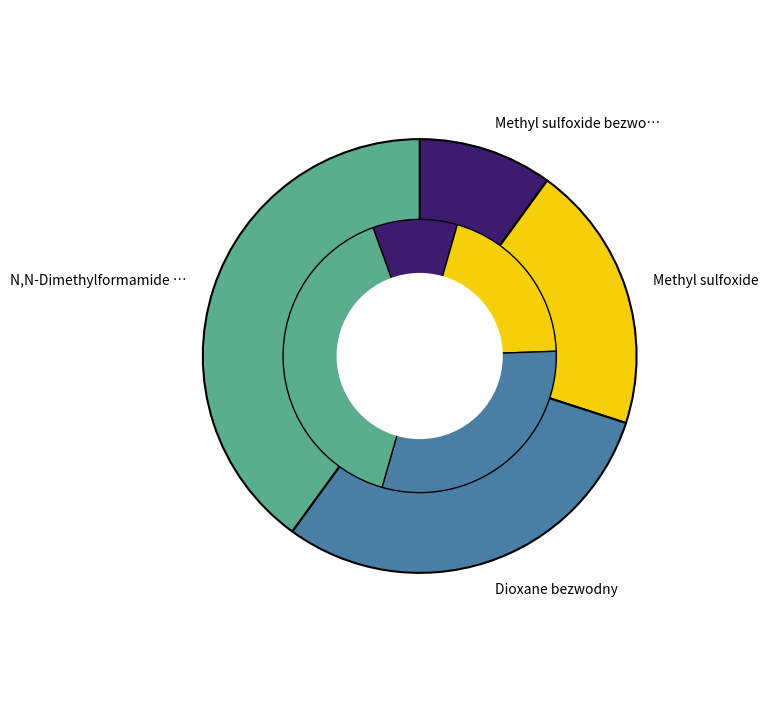

Is the sum of N,N-Dimethylformamide bezwodny and Methyl sulfoxide greater than half?

Yes